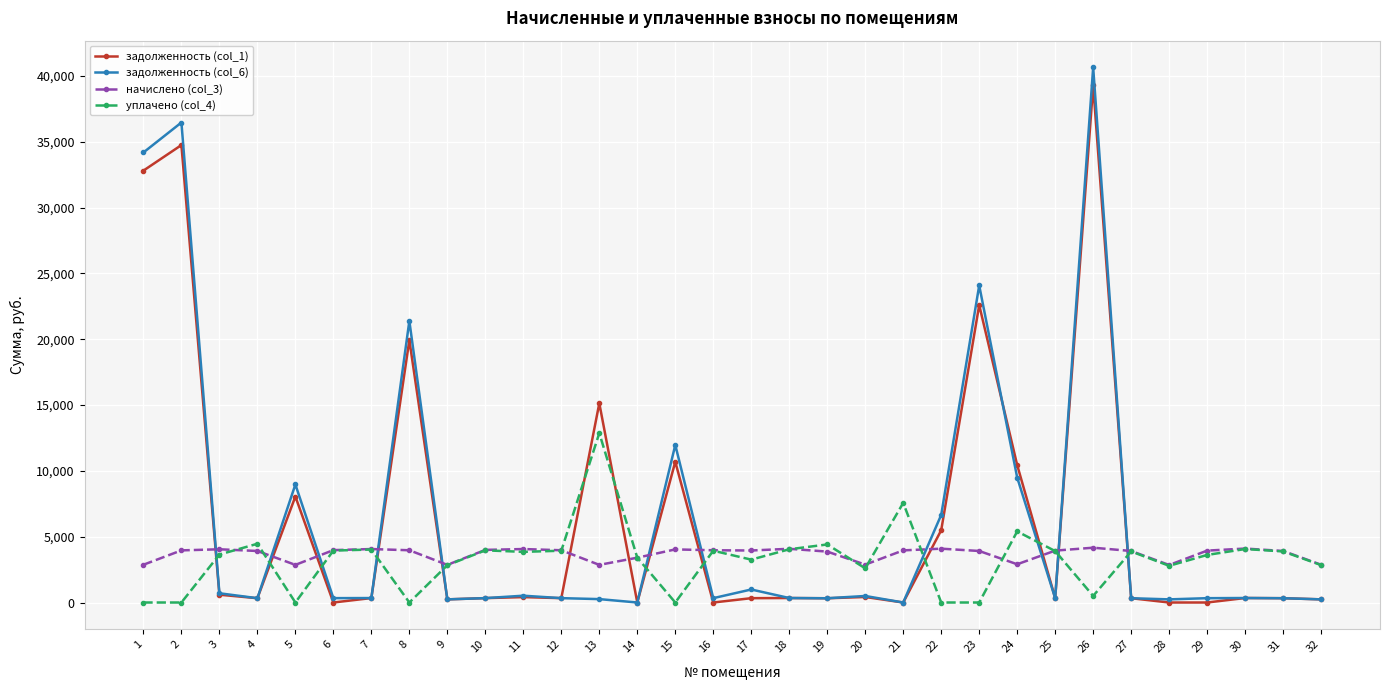

True or false: задолженность (col_6) has more than 2 interior local peaks.

True